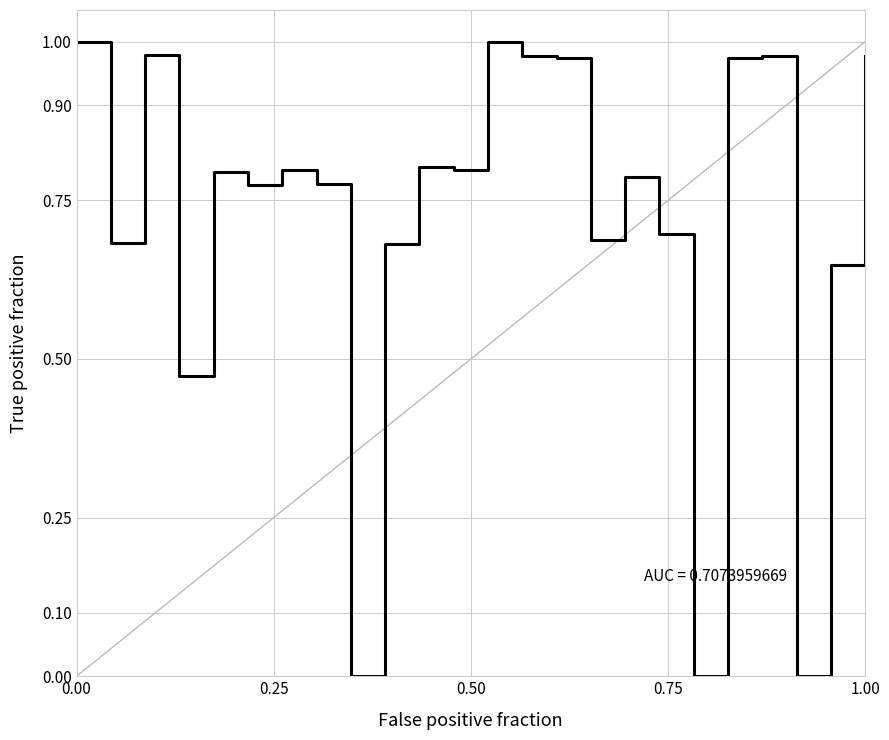

Reading left to right, extract all data points from this chart.

1.0	0.7	1.0	0.5	0.8	0.8	0.8	0.8	0.0	0.7	0.8	0.8	1.0	1.0	1.0	0.7	0.8	0.7	0.0	1.0	1.0	0.0	0.6	1.0